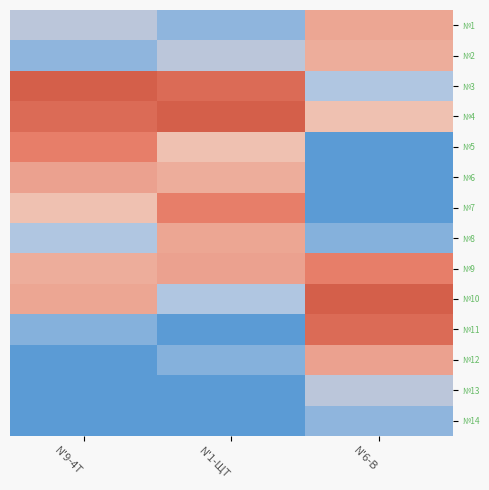

What is the difference between the highest and lowest values at N'9-4T?

490.7